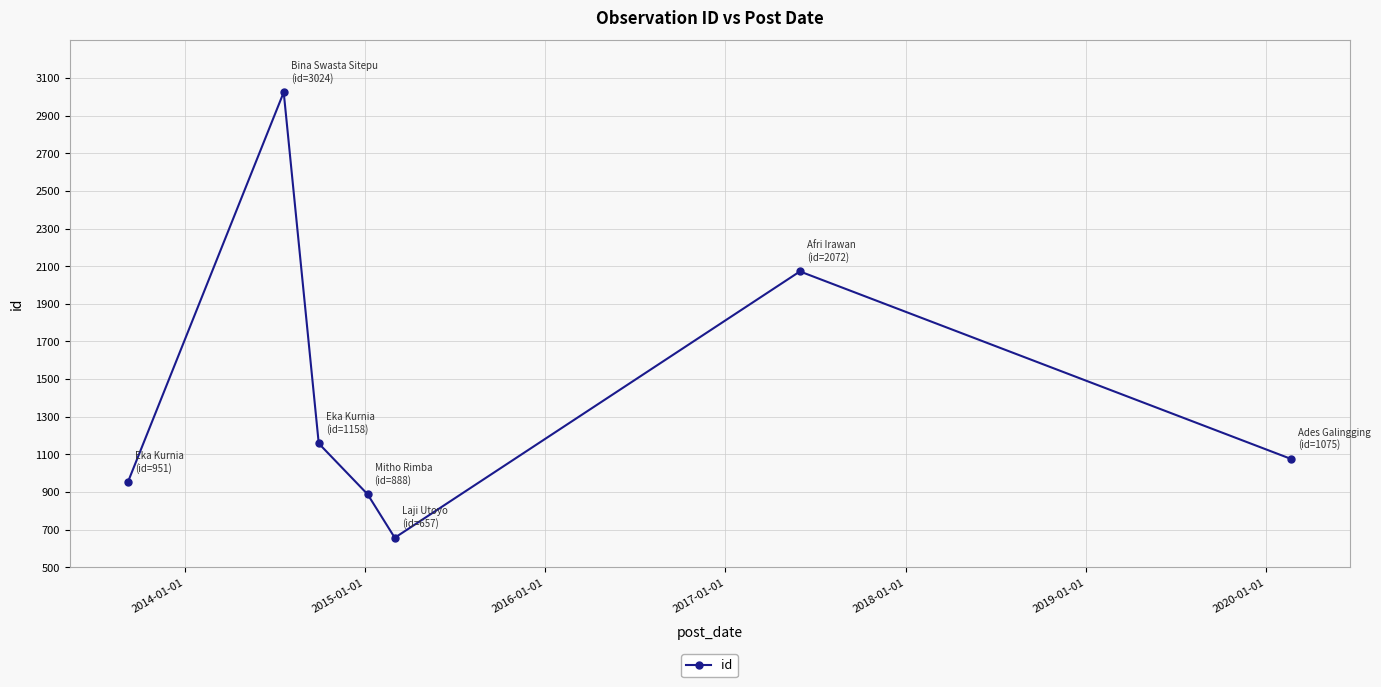

What is the value of the 4th point from the left?

888